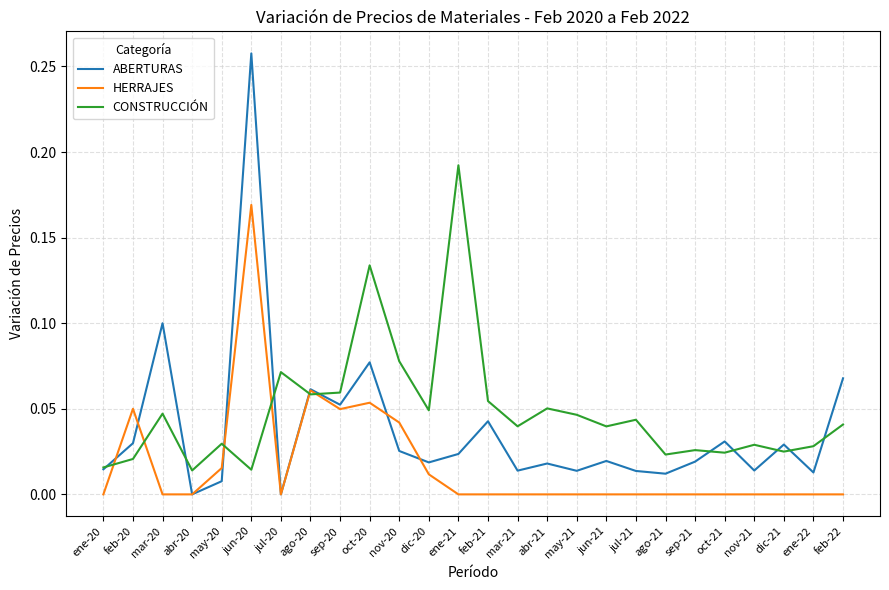

What position from the right is ago-21?

7